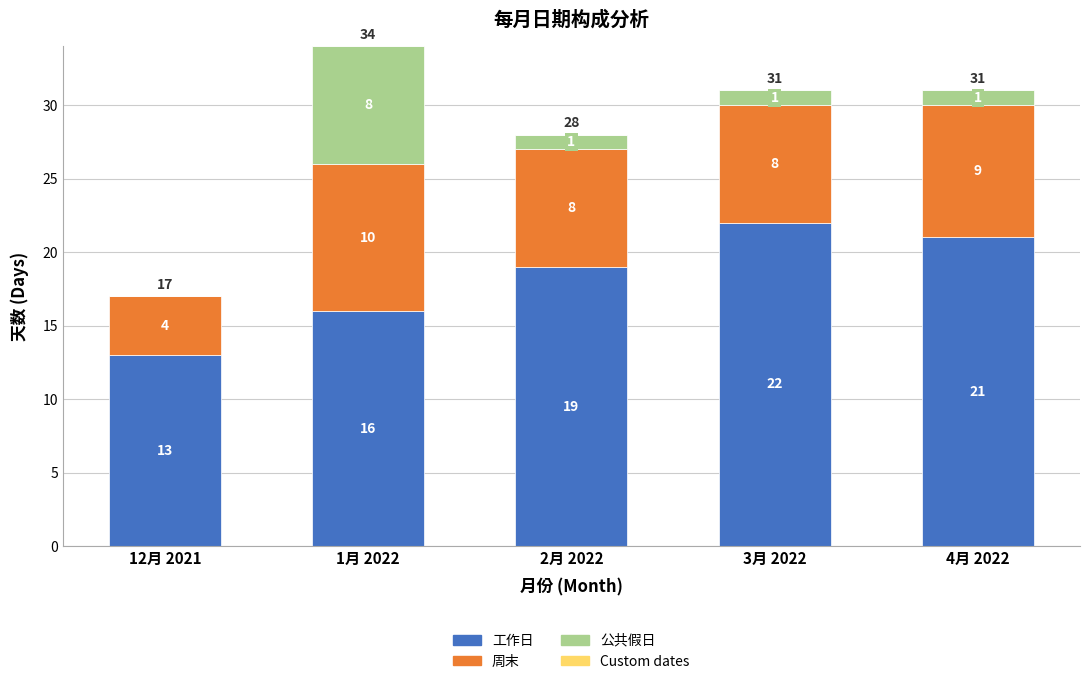

Reading right to left, what are the values for 工作日?

4月 2022=21	3月 2022=22	2月 2022=19	1月 2022=16	12月 2021=13